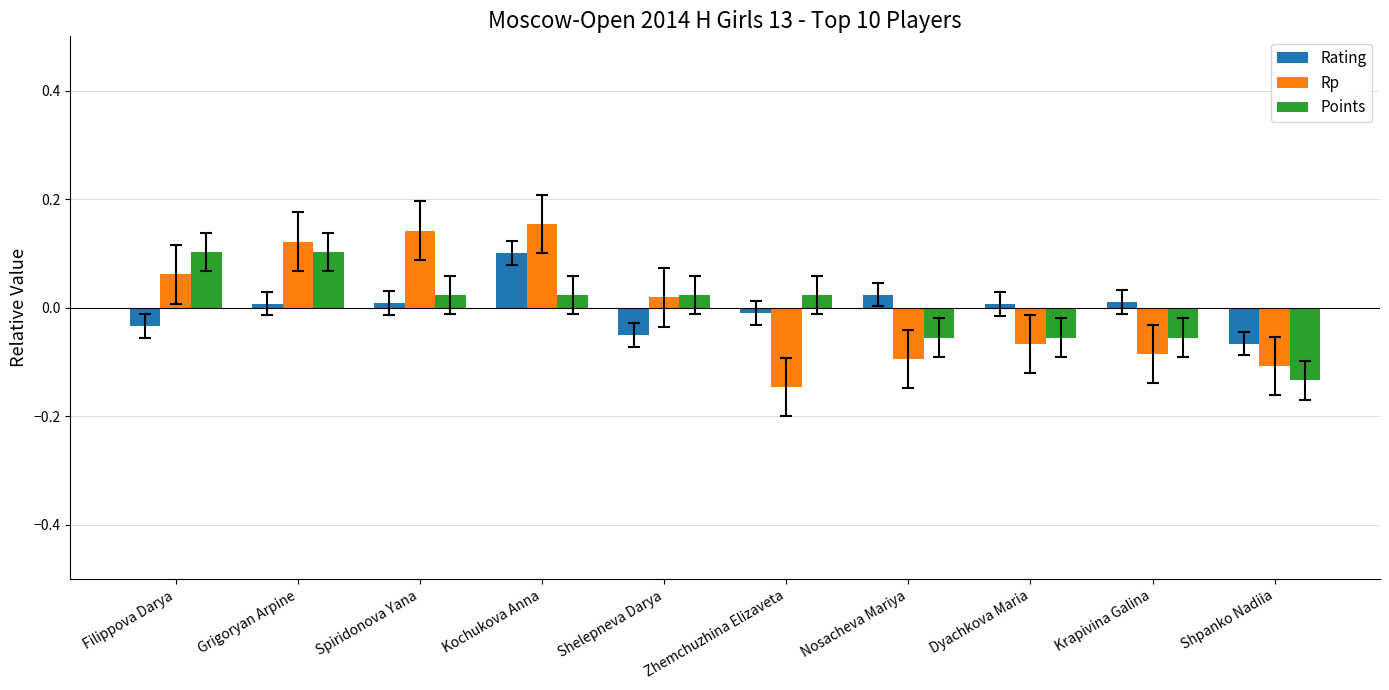

What is the label of the 10th bar from the right?

Filippova Darya